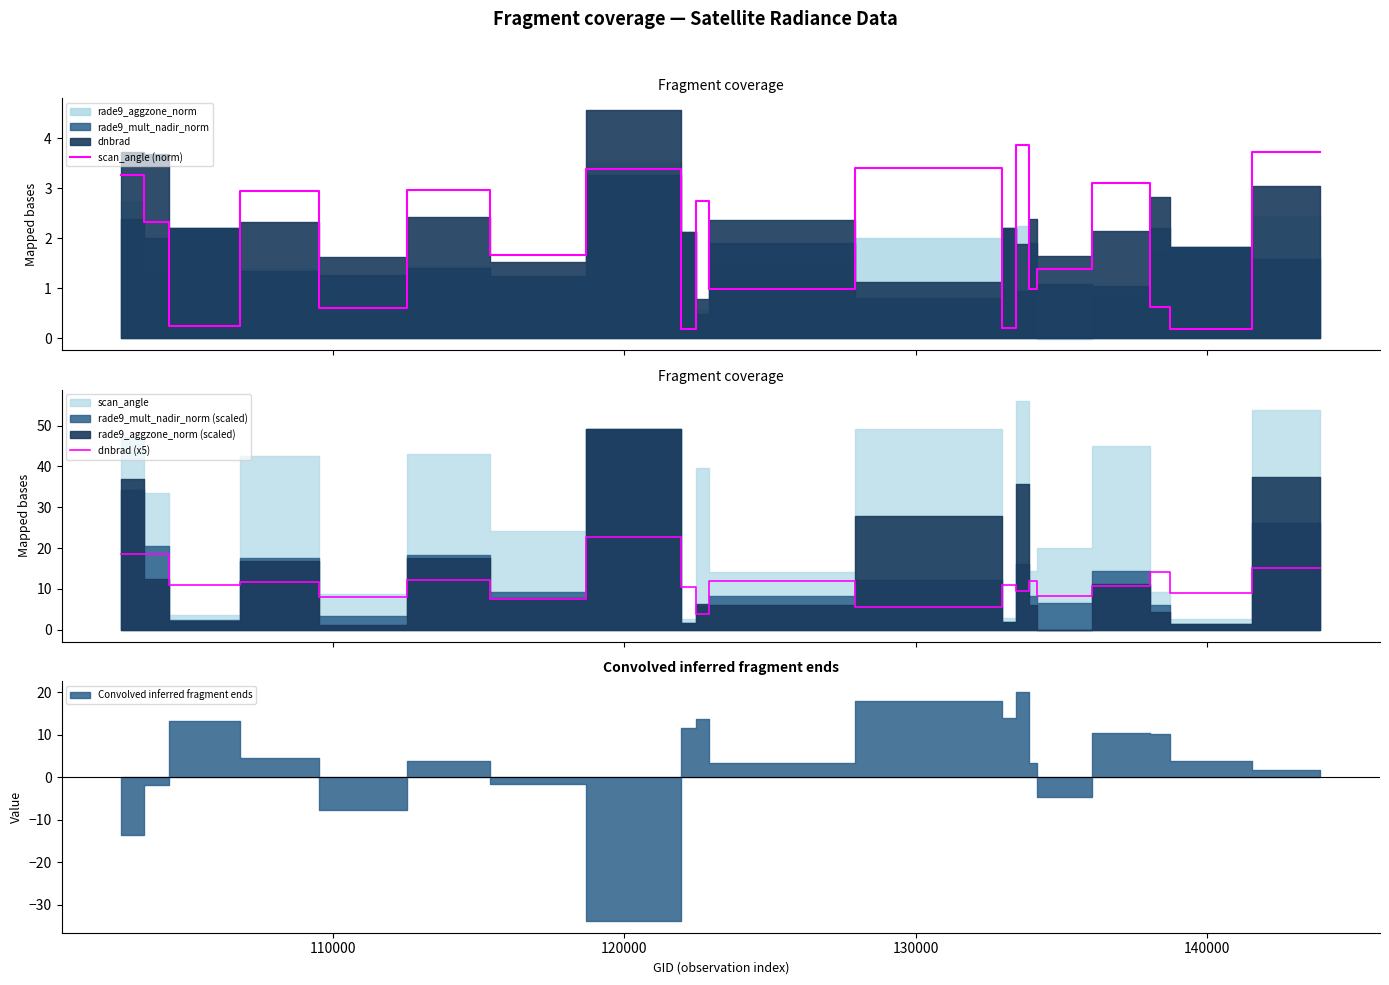

True or false: scan_angle (norm) has more than 2 points higher than both neighbors.

True